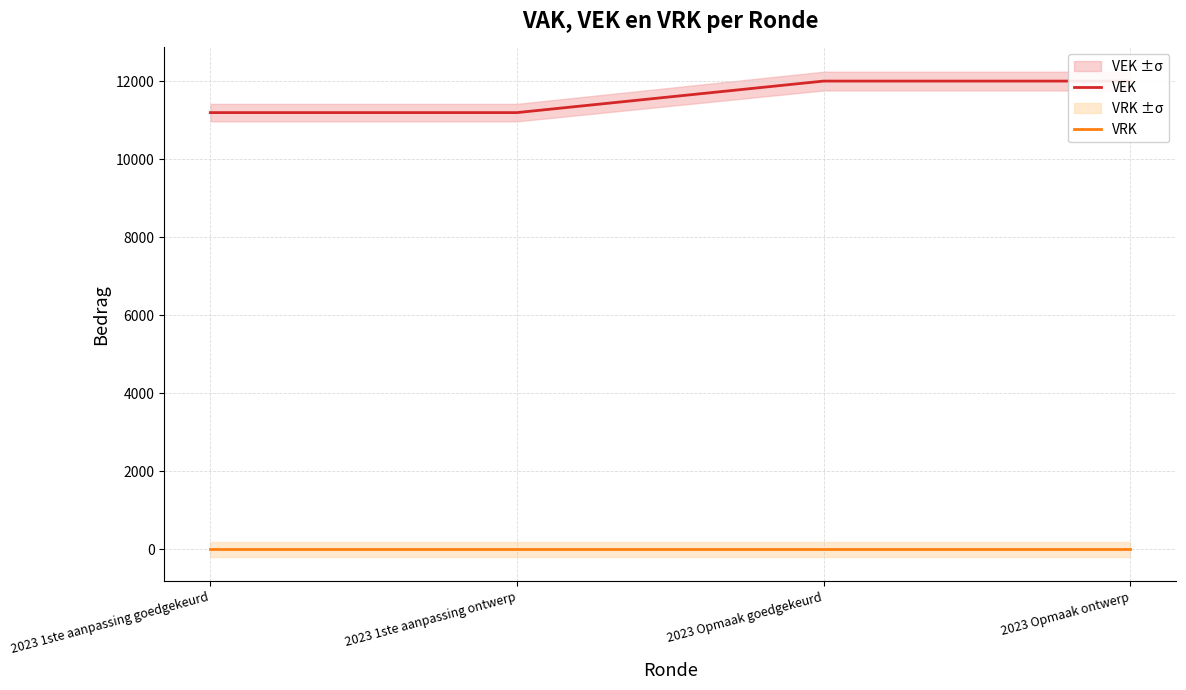

What is the sum of all VEK values?

46384